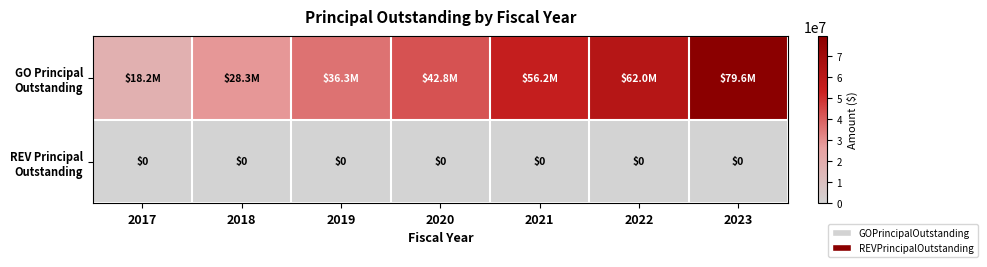

The value of REV Principal Outstanding at 2019 is 0. True or false?

True